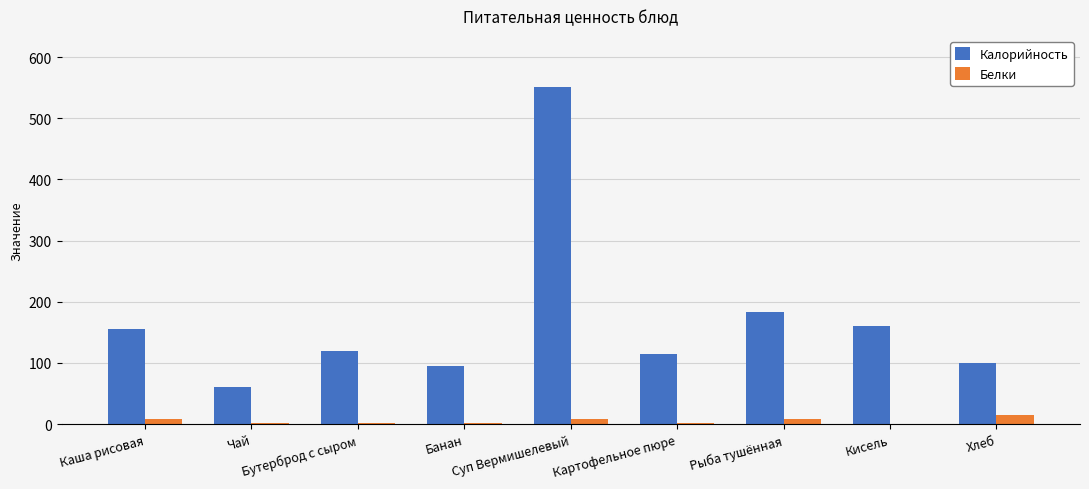

What are all the series names shown in the legend?

Калорийность, Белки